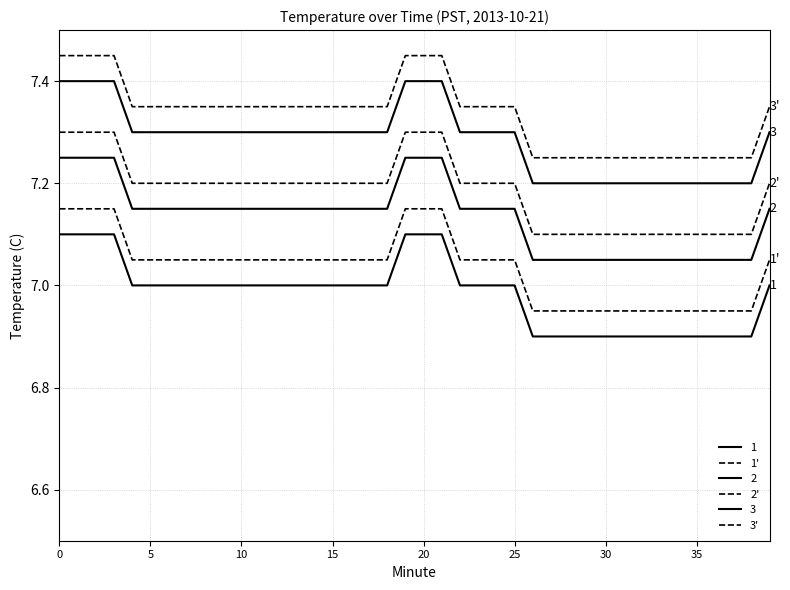

At how many categories does at least one series exceed 6?

40